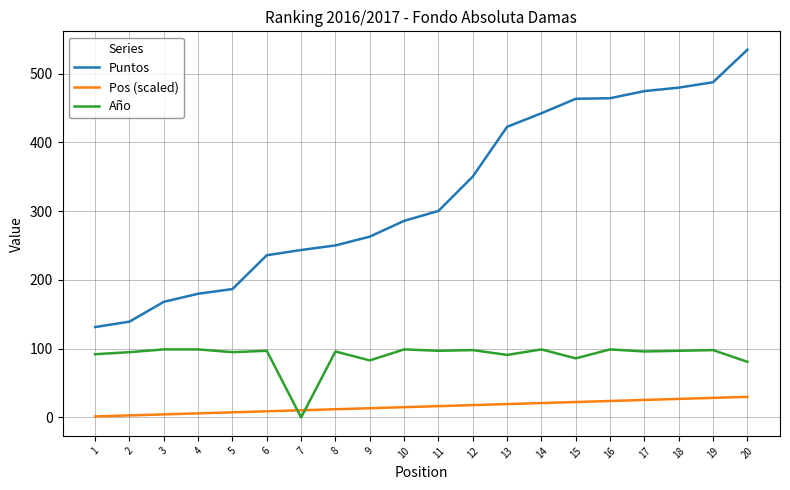

List the series in order of their peak value, lowest first.

Pos (scaled), Año, Puntos